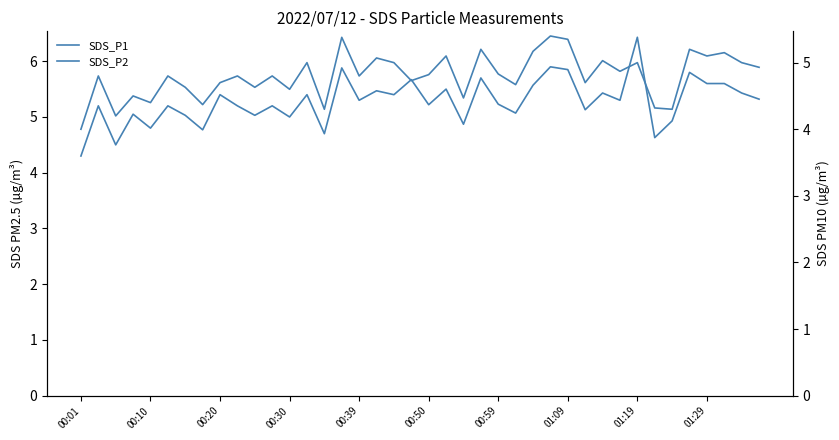

True or false: SDS_P2 has a value of 5.2 at 37.

True